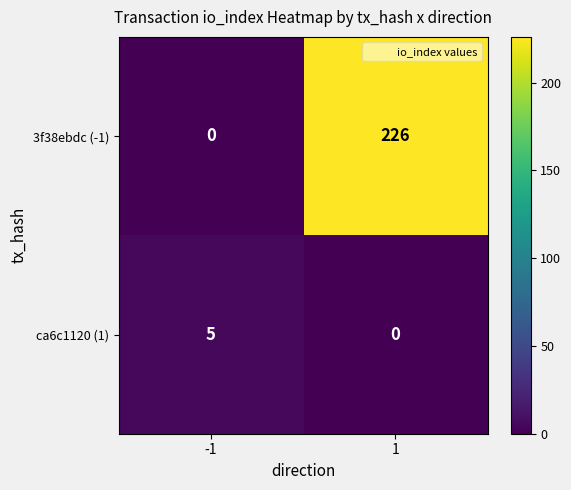

Which series has the largest total across all categories?

3f38ebdc (-1)